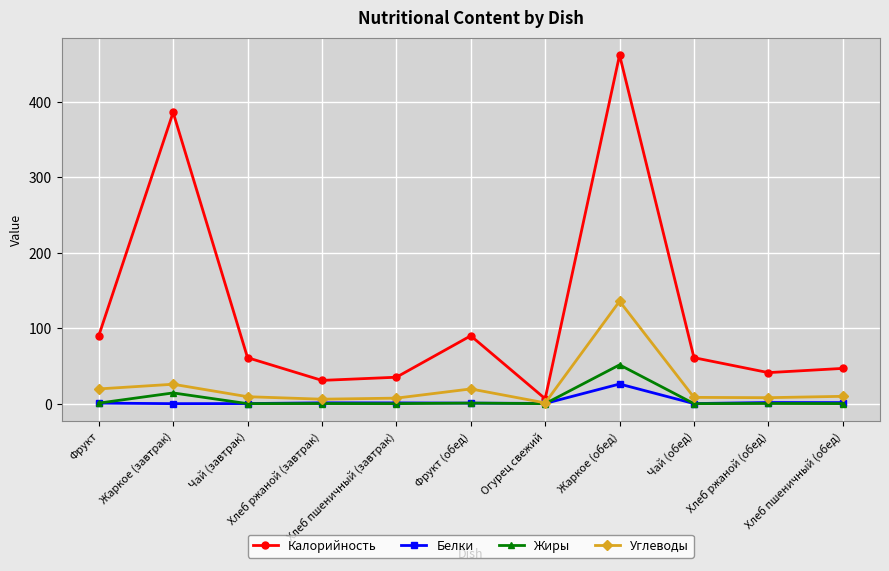

In Углеводы, how many points are higher than both neighbors (excluding endpoints)?

3